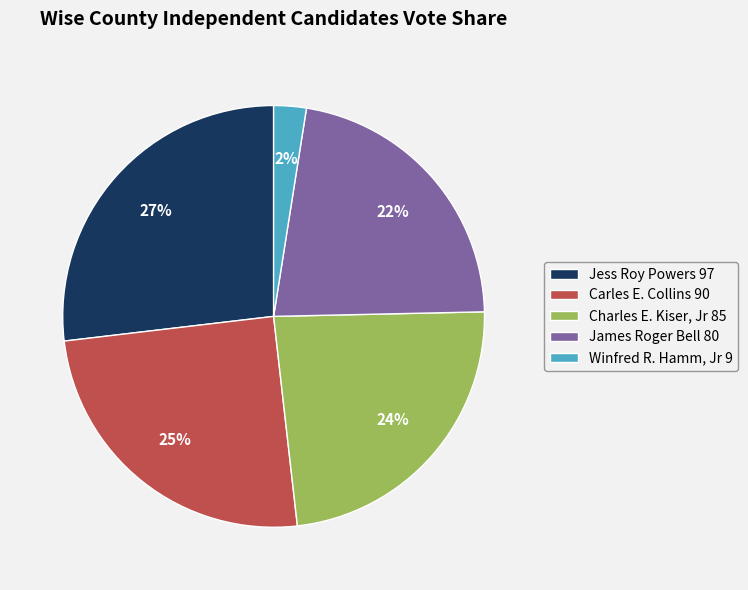

Which has a higher value, Winfred R. Hamm, Jr 9 or Jess Roy Powers 97?

Jess Roy Powers 97